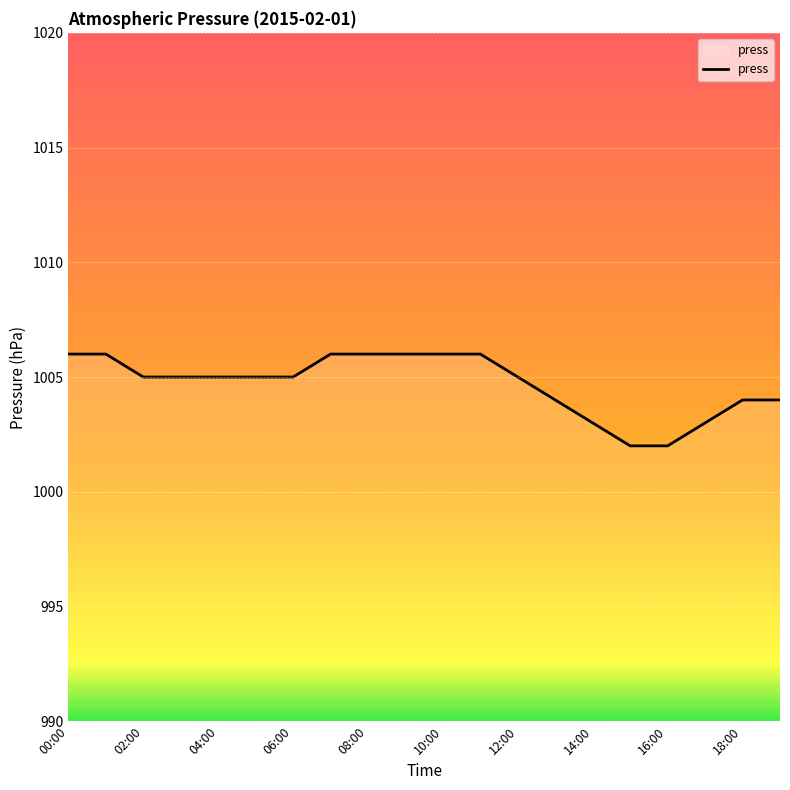

What is the average value?

1005